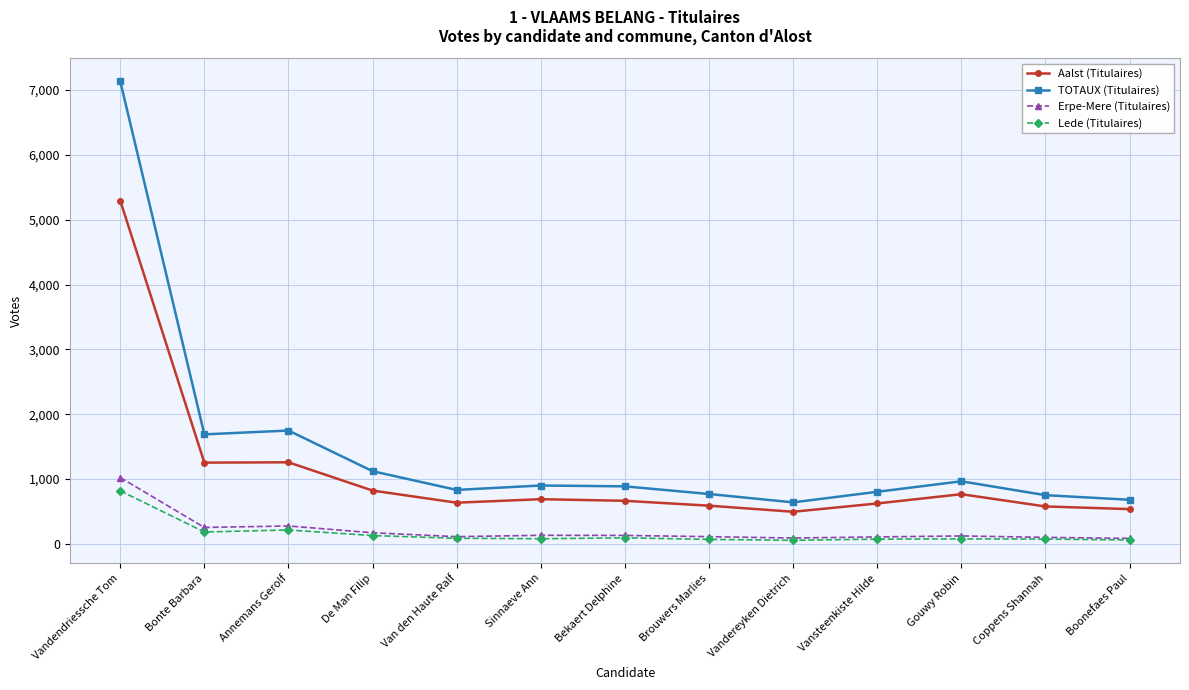

What is the total value across all series at Bonte Barbara?

3378